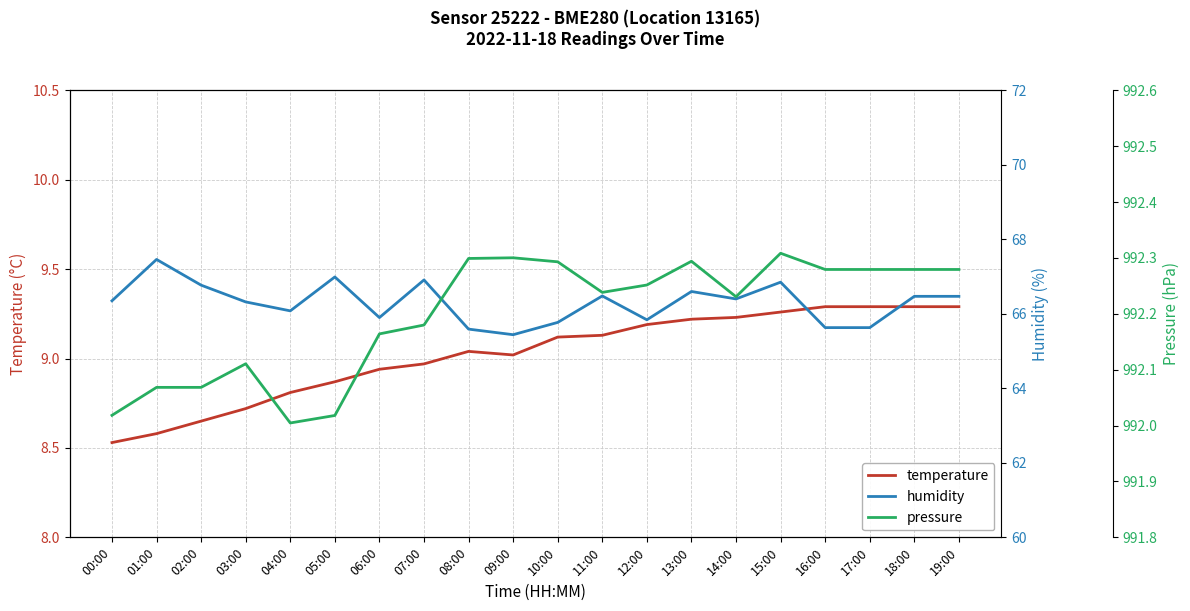

What is the maximum value shown in the chart?

992.3